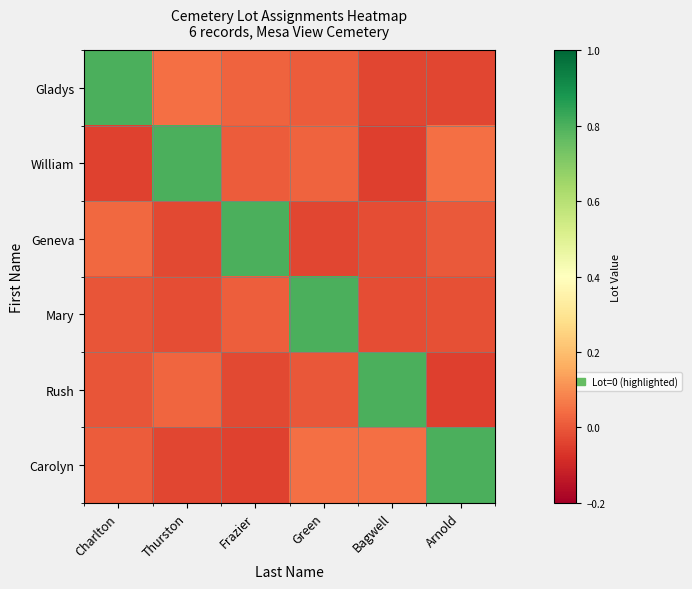

At which category is the sum across all series the highest?

Green